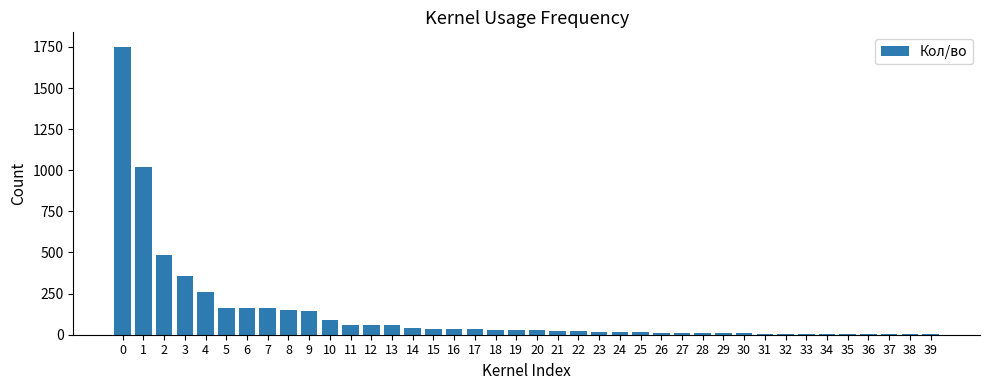

What is the greatest value displayed?

1751